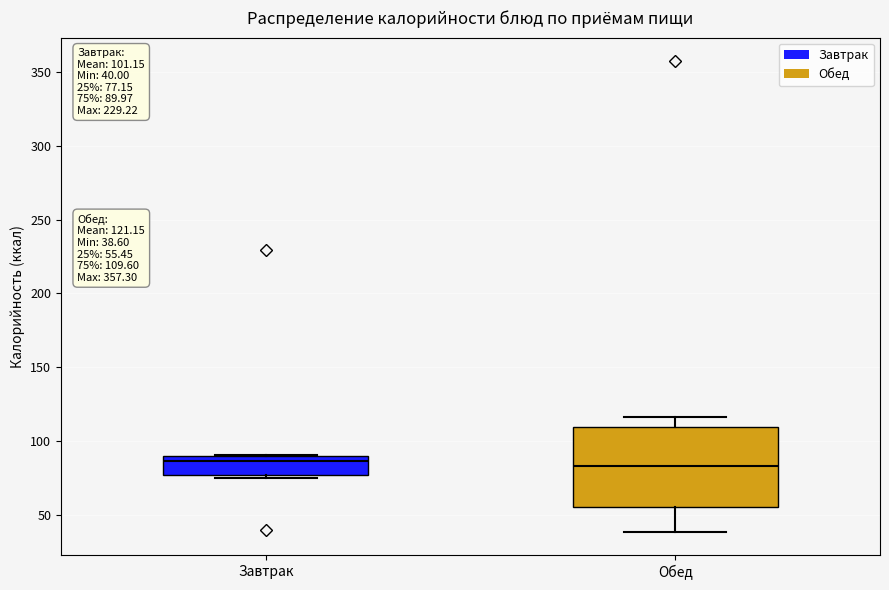

Which box is the tallest, from its lower edge to its upper edge?

Обед